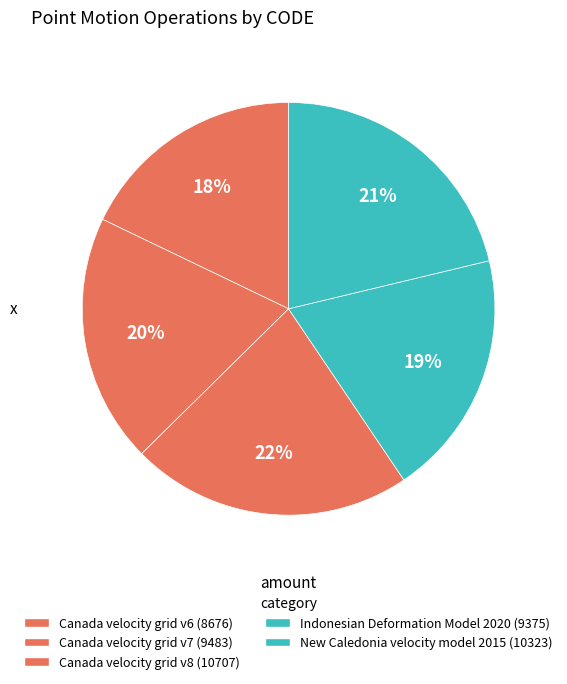

How many segments does this pie chart have?

5